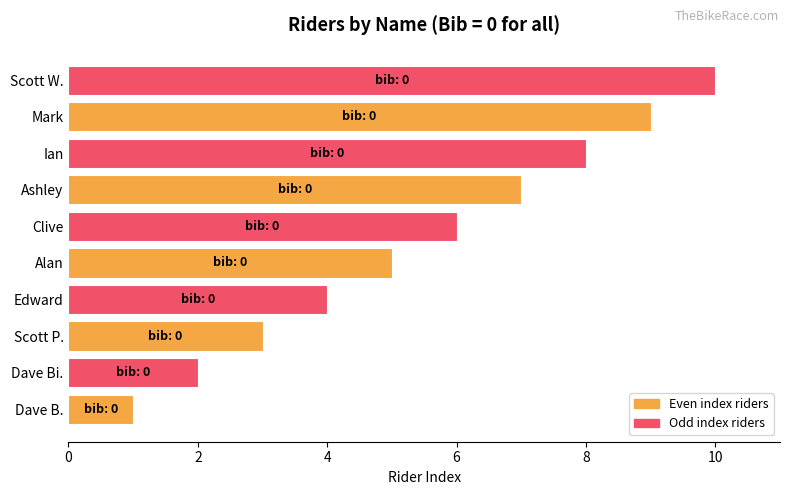

The value at Scott P. is 3. True or false?

True